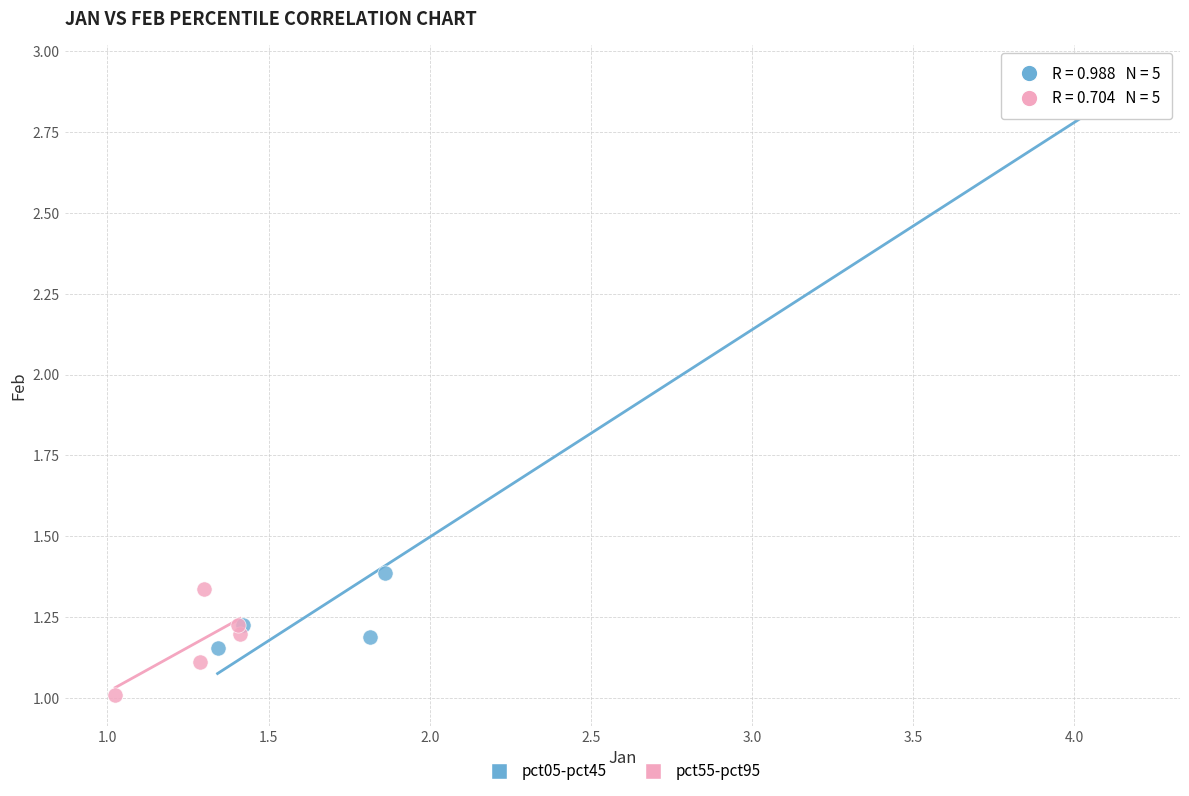

Which series has the widest spread of Y values?

pct05-pct45